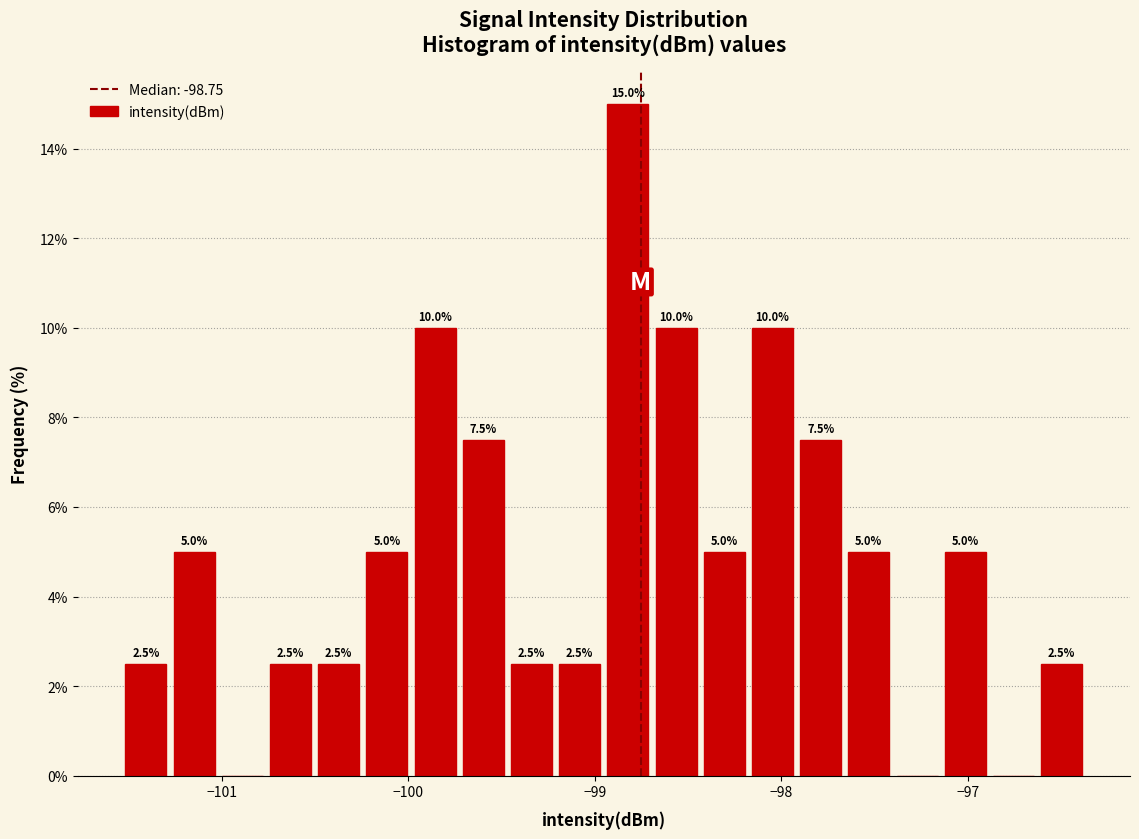

Read against the x-axis, roughly where is the centre of the tallest bar?

-98.8